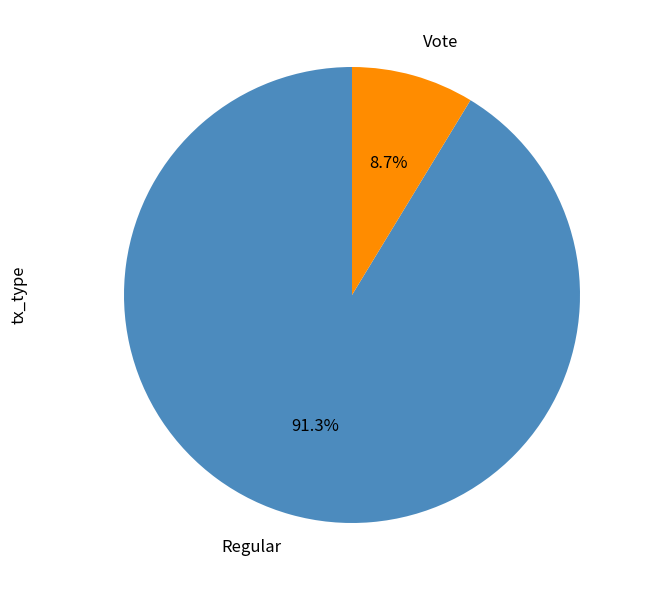

To the nearest percent, what percentage of the pie is Vote?

9%